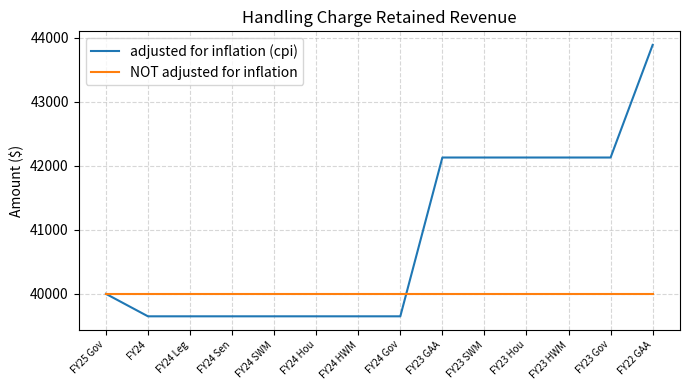

What is the maximum value shown in the chart?

43886